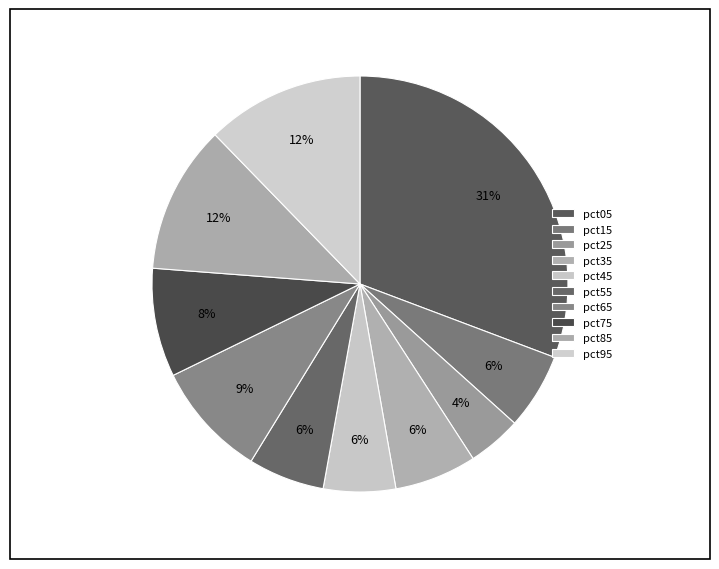

What is the smallest slice in the pie chart?

pct25